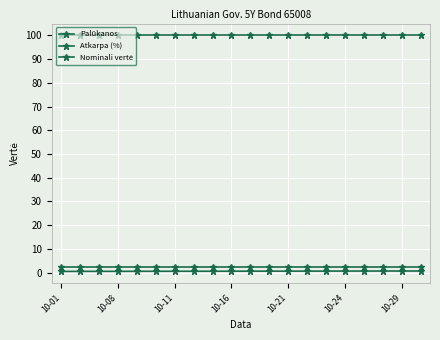

Count the number of data series in this chart.

3